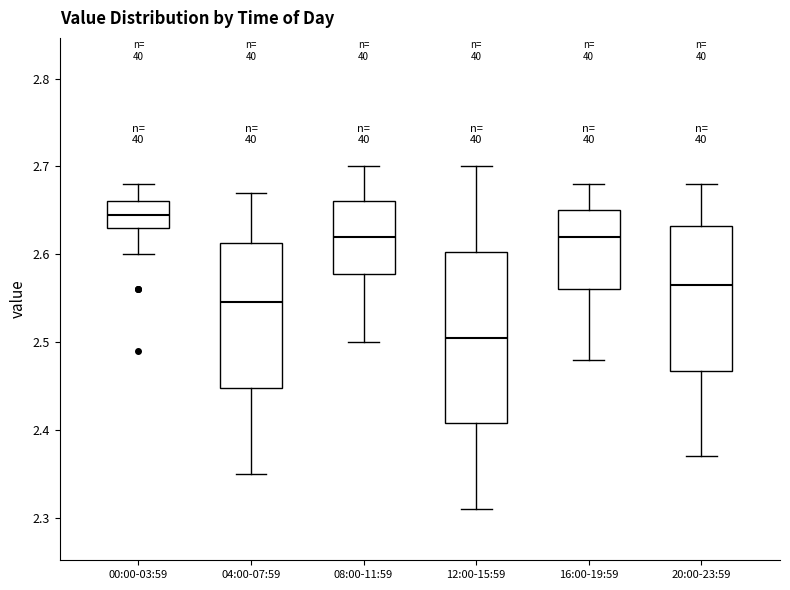

Reading left to right, transcribe this box plot: for each box, give where its median line is, the range the box spans, and where its two whiskers end, as read against the y-axis. The values are not printed on the chart, so give them approximately, as read against the axis.

00:00-03:59: median 2.65, box 2.63 to 2.66, whiskers 2.60 to 2.68
04:00-07:59: median 2.55, box 2.45 to 2.61, whiskers 2.35 to 2.67
08:00-11:59: median 2.62, box 2.58 to 2.66, whiskers 2.50 to 2.70
12:00-15:59: median 2.51, box 2.41 to 2.60, whiskers 2.31 to 2.70
16:00-19:59: median 2.62, box 2.56 to 2.65, whiskers 2.48 to 2.68
20:00-23:59: median 2.57, box 2.47 to 2.63, whiskers 2.37 to 2.68